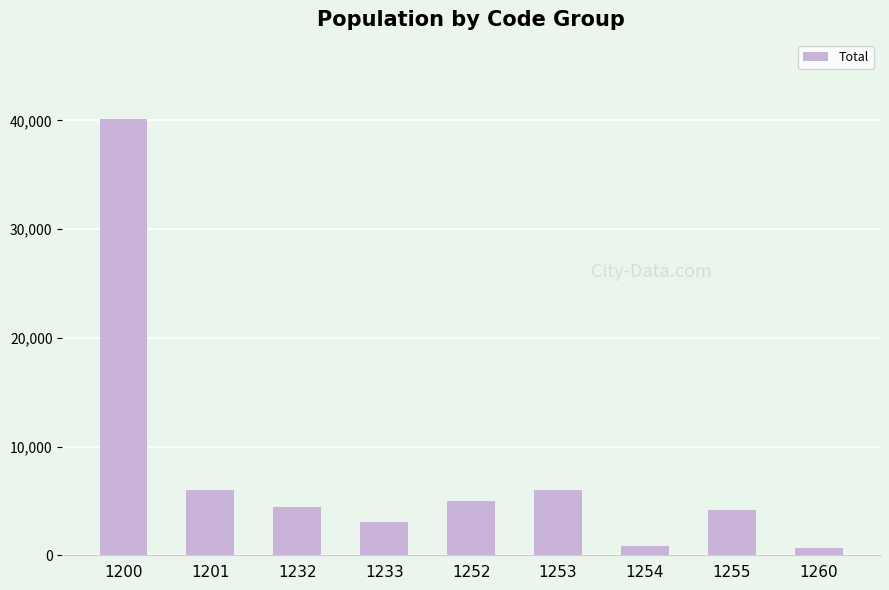

At which category does the chart reach its peak across all series?

1200